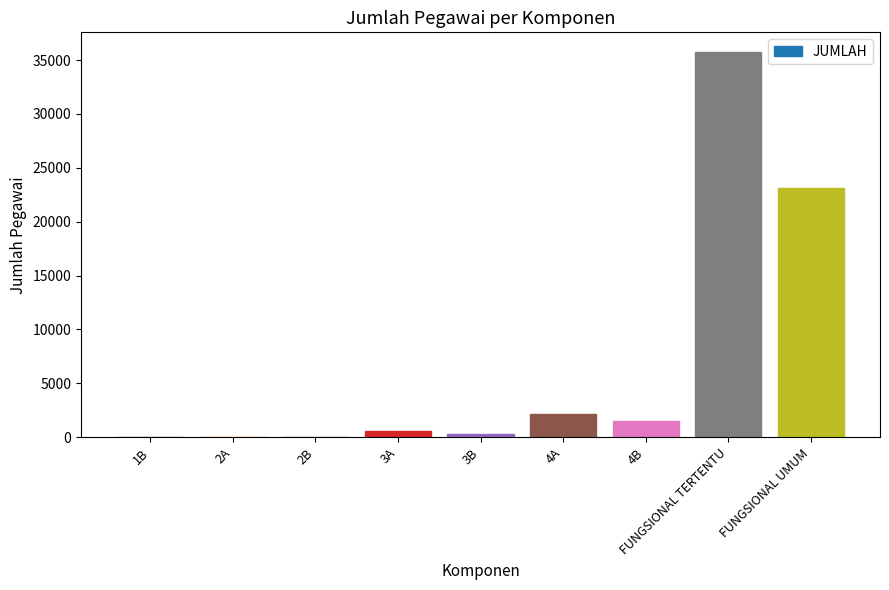

What is the change in value from 1B to 3A?

+556